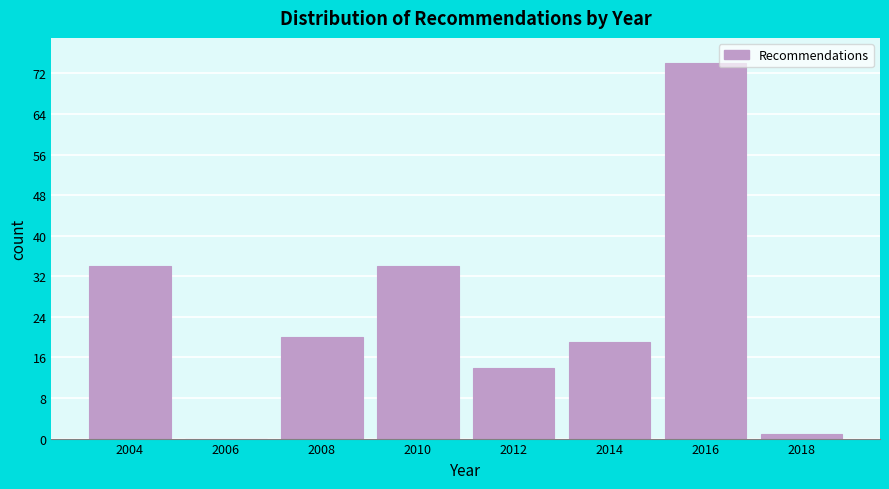

Reading left to right, extract all data points from this chart.

2004=34	2006=0	2008=20	2010=34	2012=14	2014=19	2016=74	2018=1